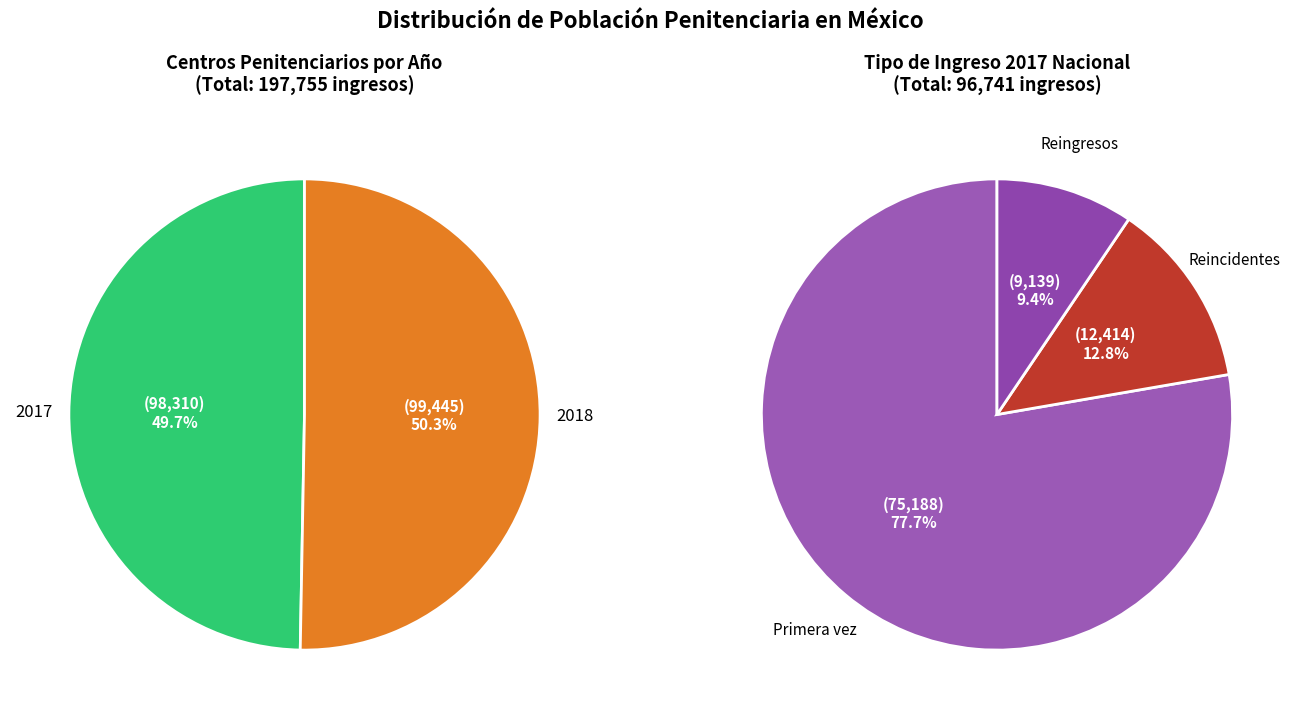

Is 2017 the majority of the pie?

No